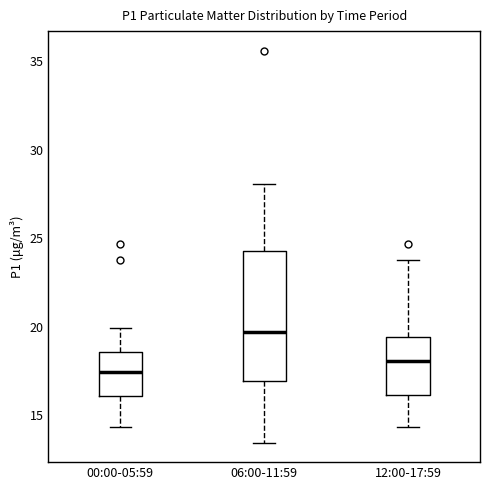

Which box's median line is the lowest?

00:00-05:59